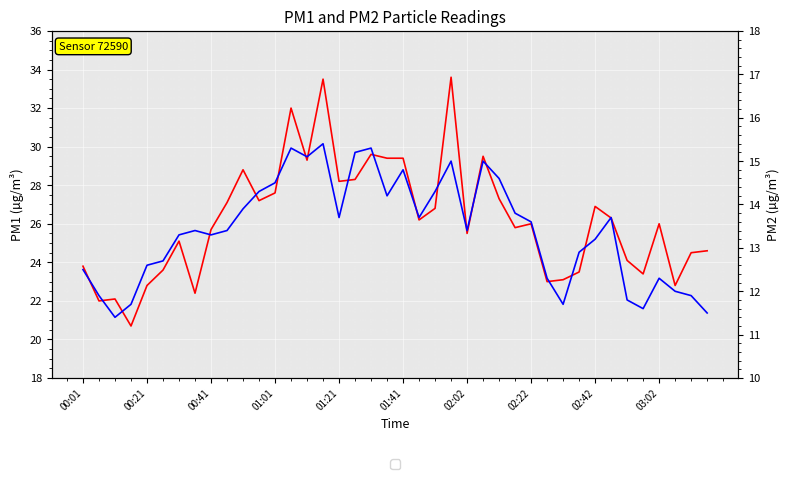

In P1, how many points are lower than both neighbors (excluding endpoints)?

12